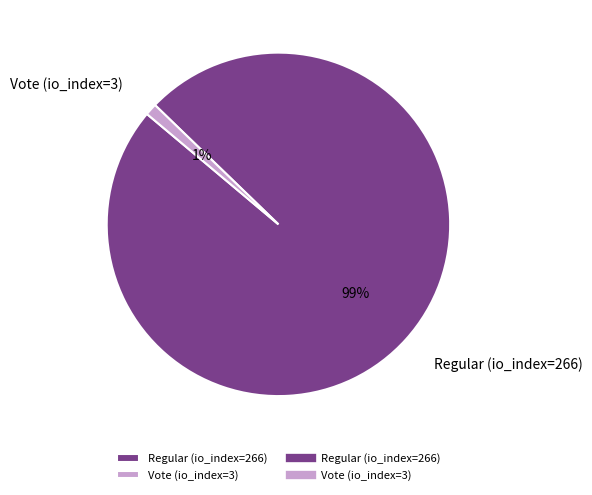

How many segments does this pie chart have?

2